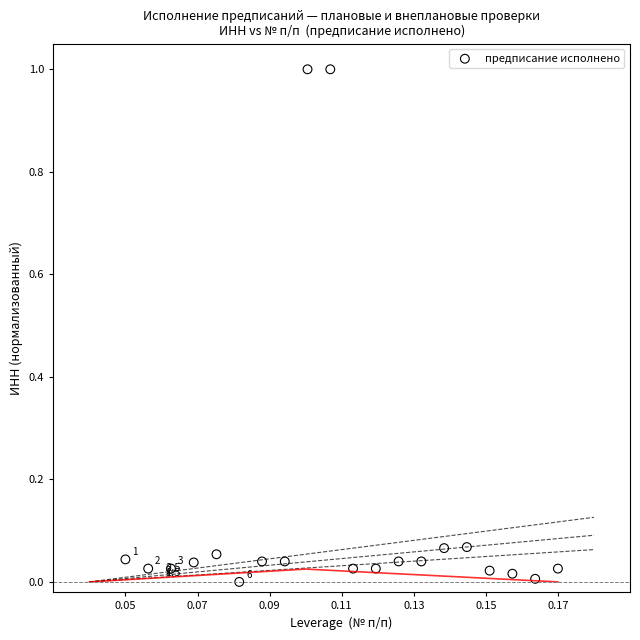

What is the range of Y values (max minus min)?

1.0